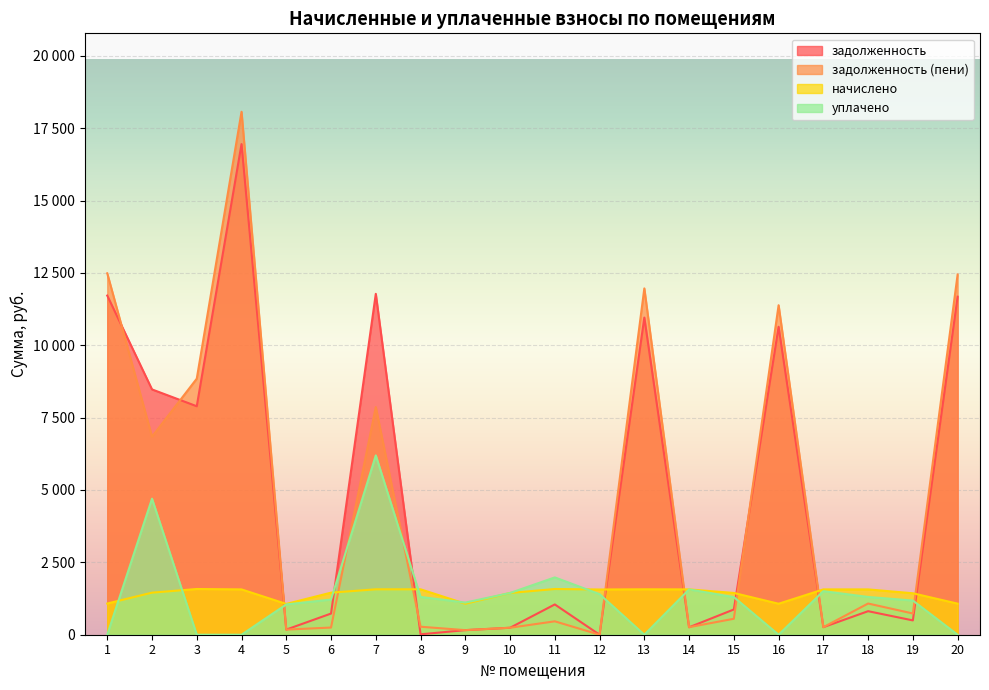

What is the average value of the задолженность series?

4757.2